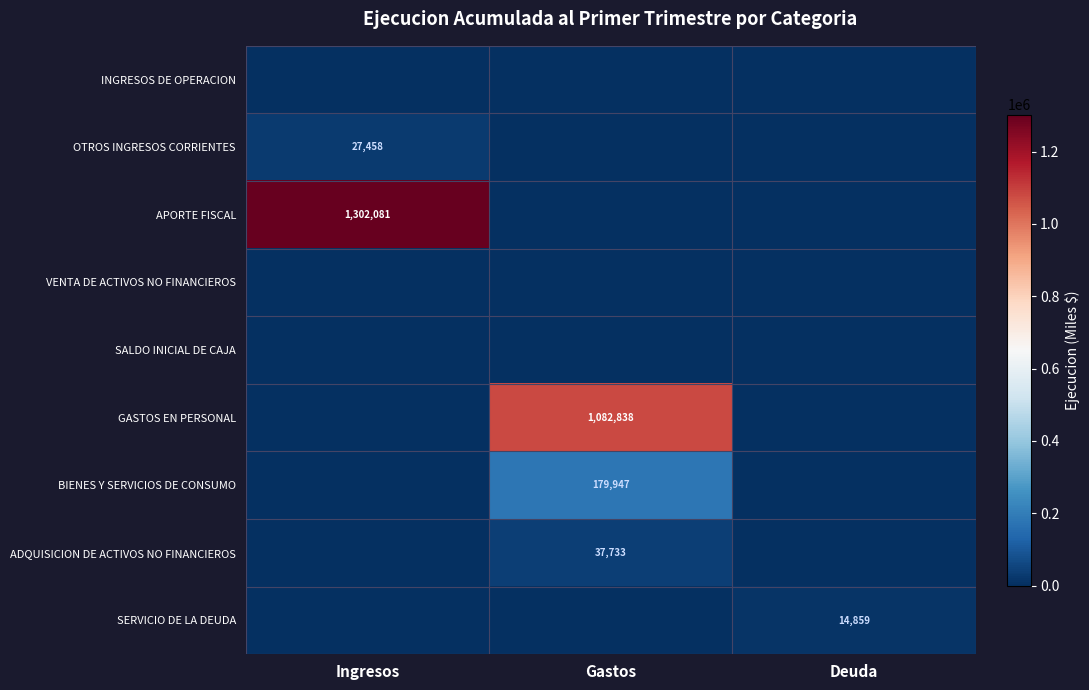

The value of ADQUISICION DE ACTIVOS NO FINANCIEROS at Gastos is 37733. True or false?

True